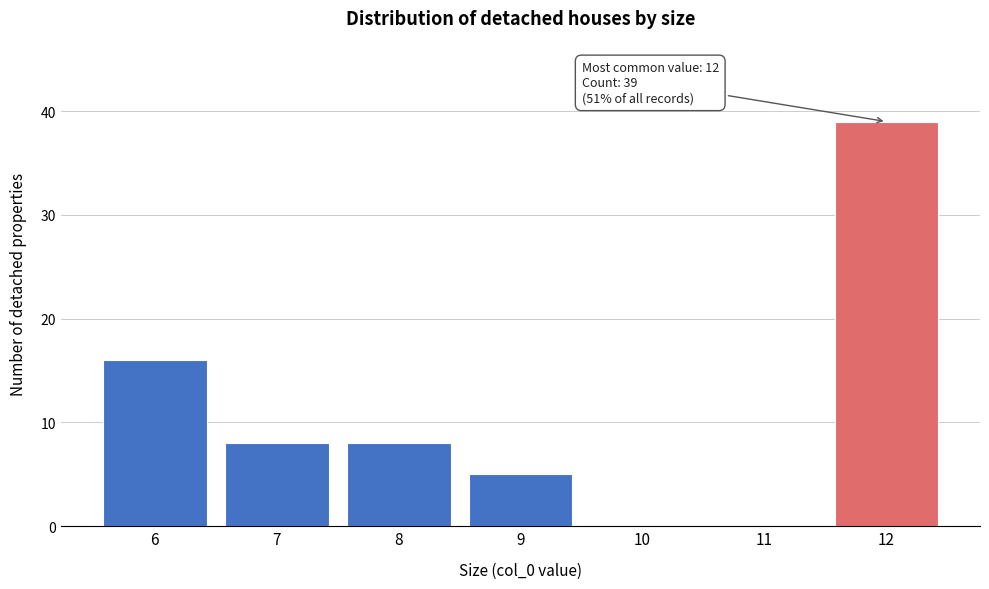

Reading right to left, extract all data points from this chart.

12=39	11=0	10=0	9=5	8=8	7=8	6=16